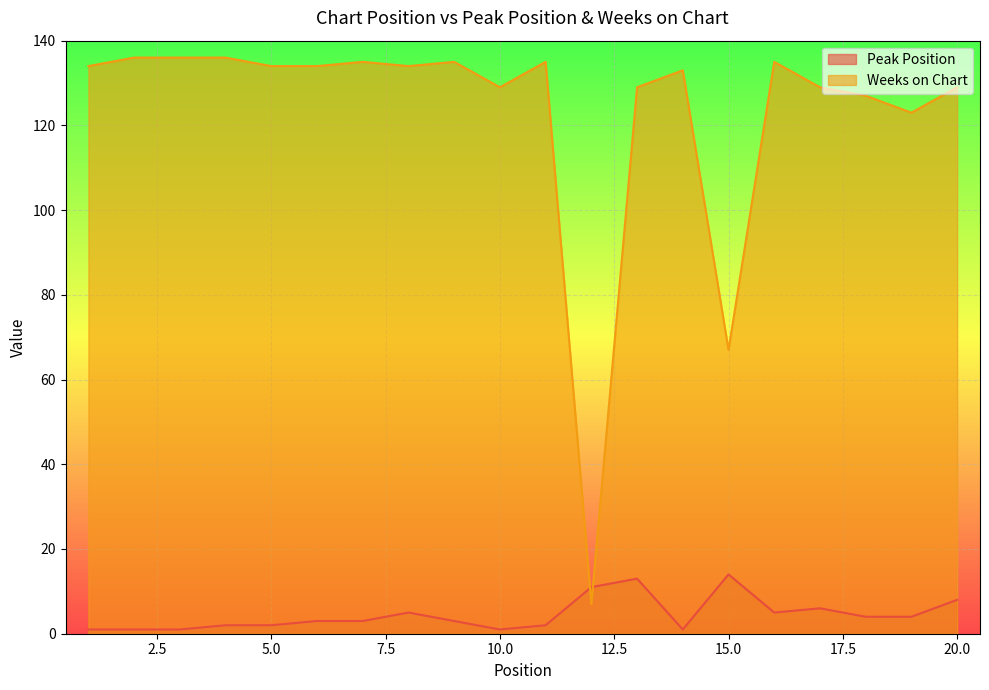

Count the number of data series in this chart.

2